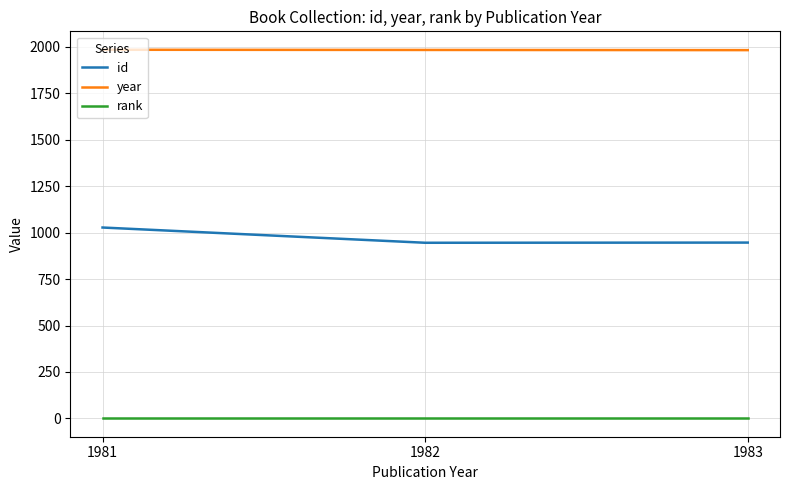

List the series in order of their overall mean, highest first.

year, id, rank